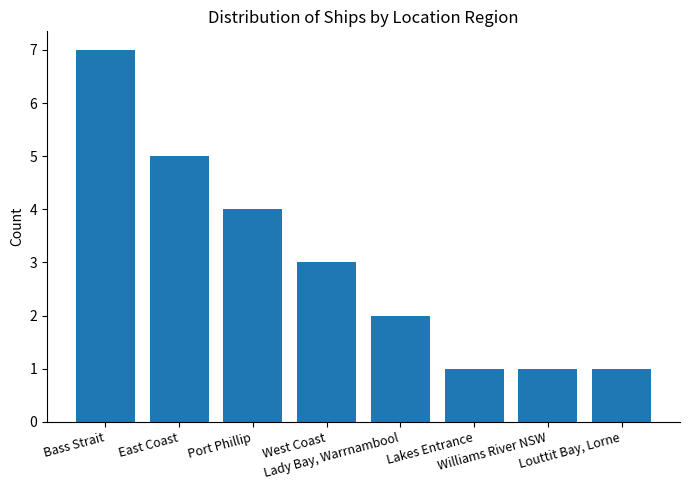

Where is the data nearest to the value 4?

Port Phillip